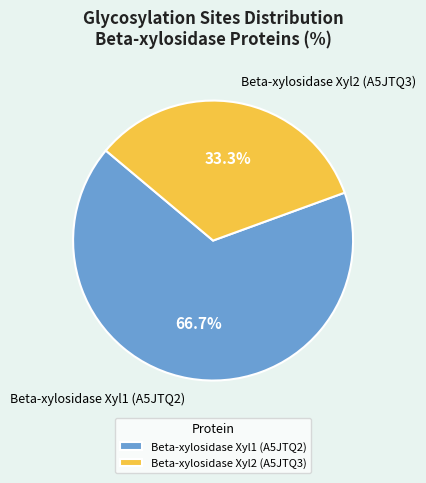

Approximately how many times larger is the value at Beta-xylosidase Xyl2 (A5JTQ3) compared to Beta-xylosidase Xyl1 (A5JTQ2)?

0.5